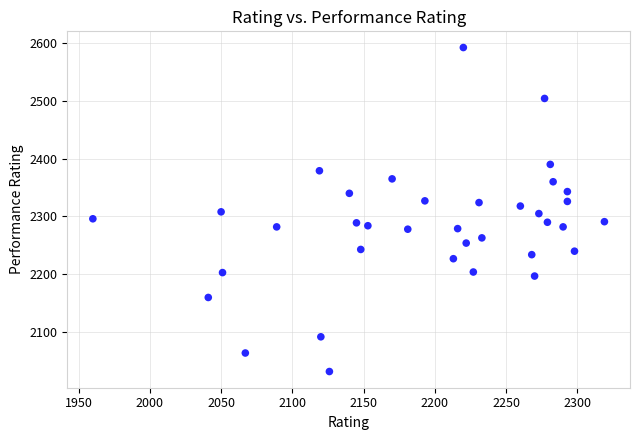

What is the range of Y values (max minus min)?

560